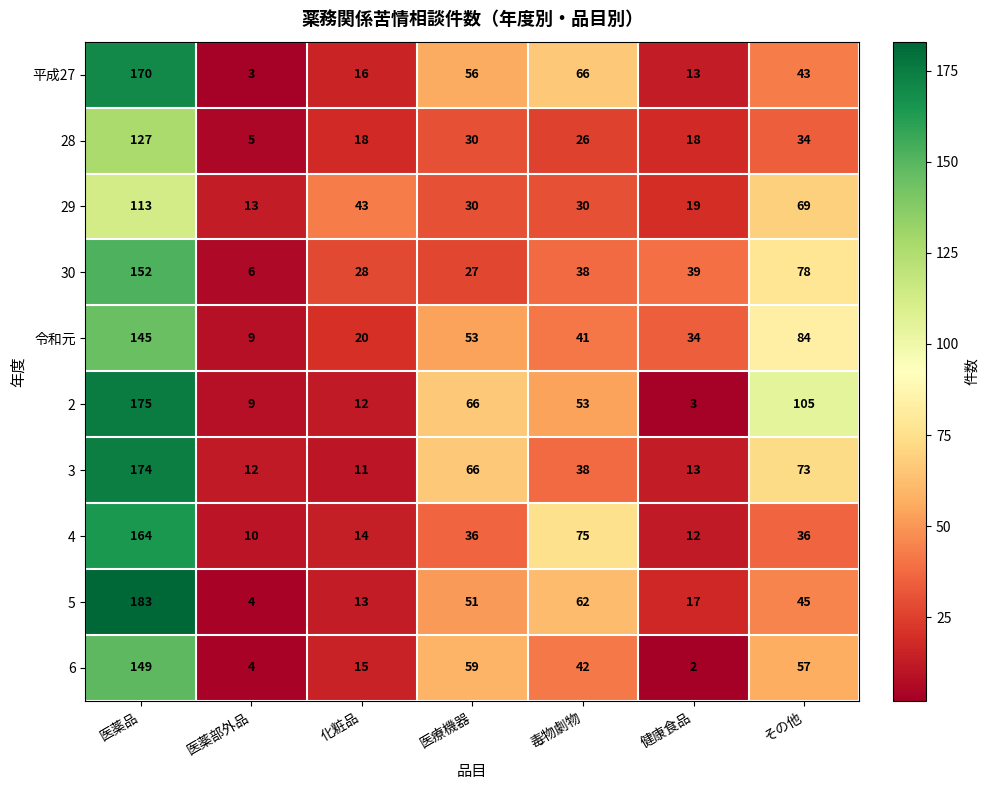

Which label corresponds to the largest value in the chart?

医薬品